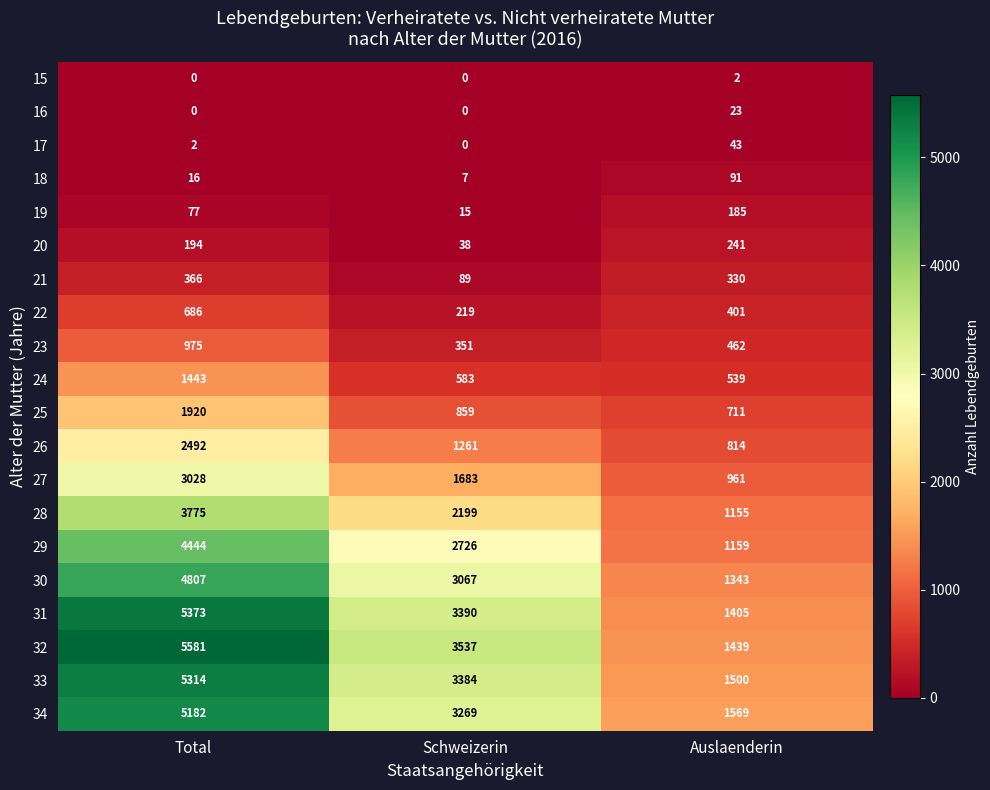

The value of 31 at Total is 7503. True or false?

False